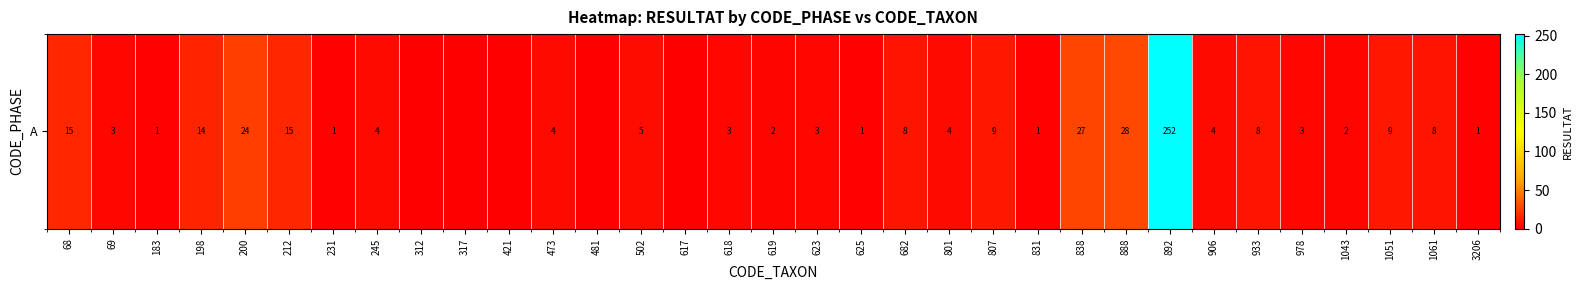

How many values are below 4?

16